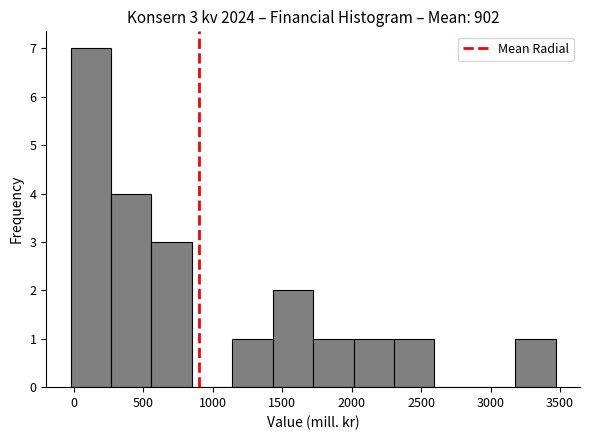

Which range on the x-axis has the tallest bar?

0 to 250